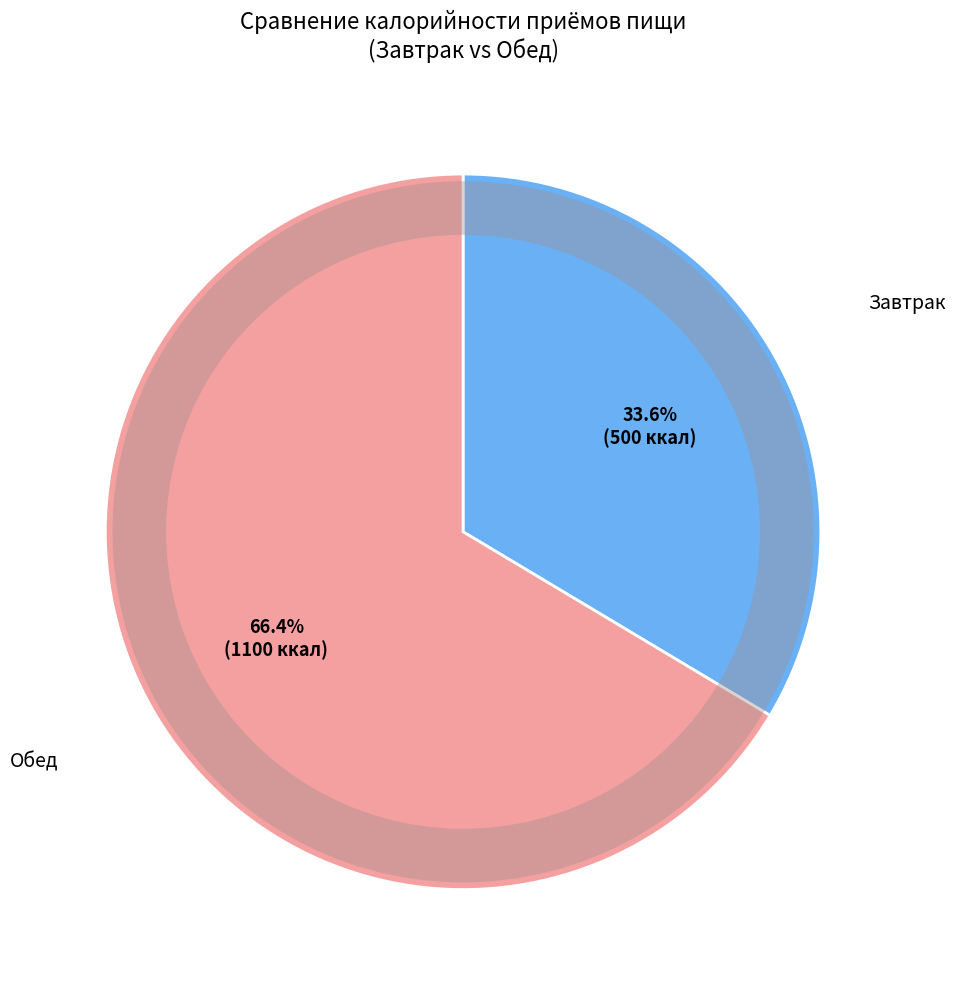

Approximately how many times larger is the value at Завтрак compared to Обед?

0.5